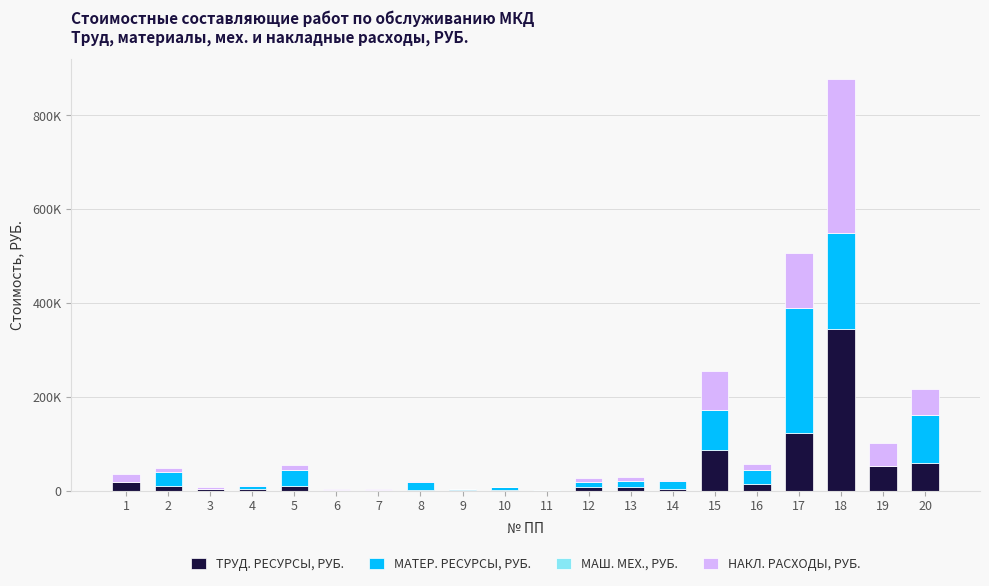

The value of МАШ. МЕХ., РУБ. at 8 is 220.5. True or false?

False